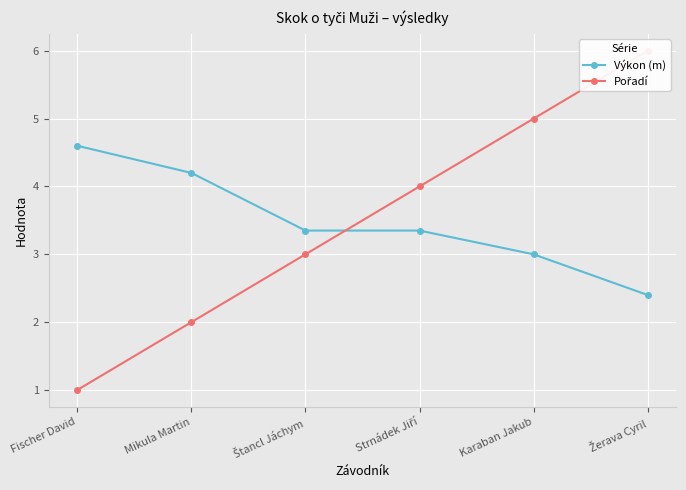

Rank the series by their maximum value, from highest to lowest.

Pořadí, Výkon (m)